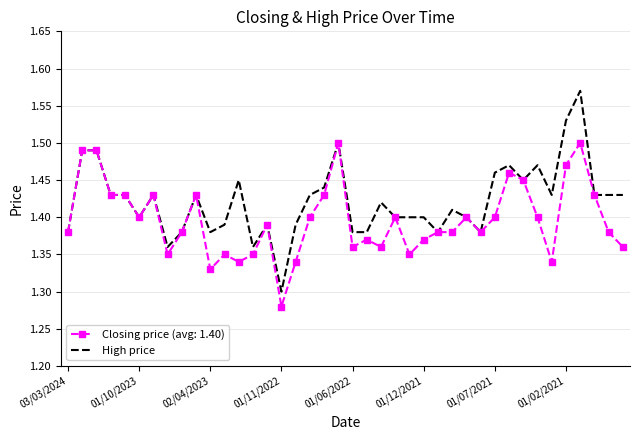

Which series has the largest total across all categories?

High price